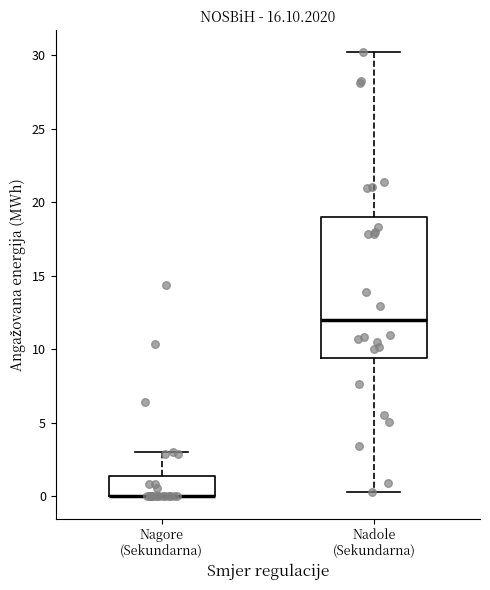

Reading left to right, read every box against the y-axis: the position of its median line, the range the box covers, and the ends of its whiskers. The values are not printed on the chart, so give them approximately, as read against the axis.

Nagore (Sekundarna): median 0.0 (drawn on the box's lower edge), box 0.0 to 1.5, whiskers 0.0 to 3.0
Nadole (Sekundarna): median 12.0, box 9.5 to 19.0, whiskers 0.5 to 30.0